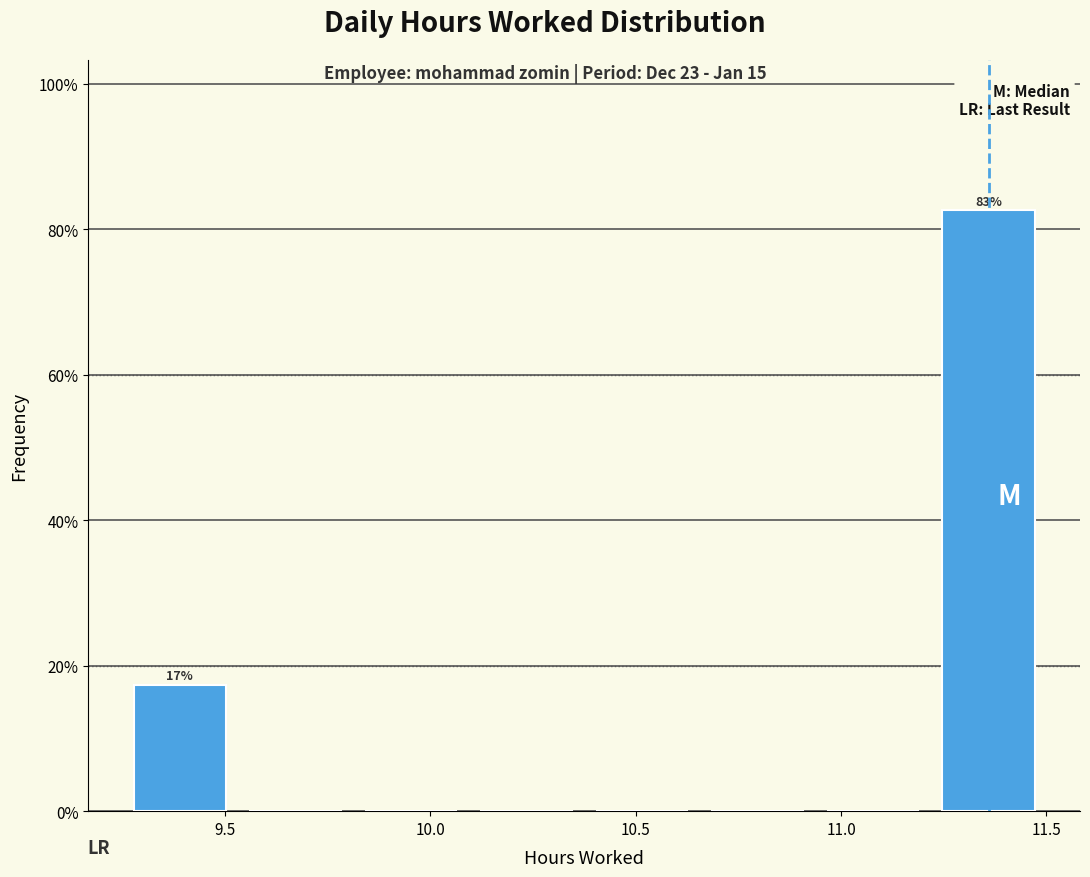

Over which range of the x-axis is the bar tallest?

11.20 to 11.50